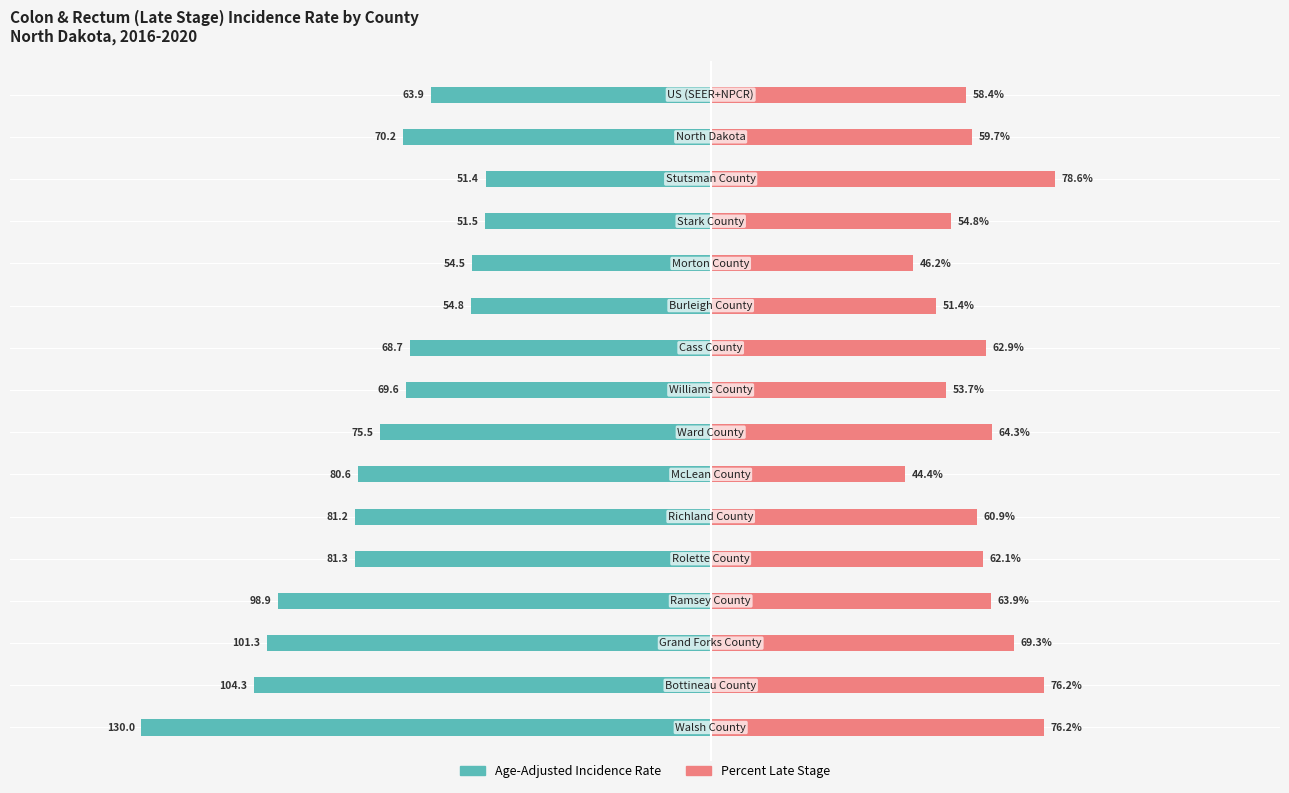

What is the average value of the Age-Adjusted Incidence Rate series?

-77.4